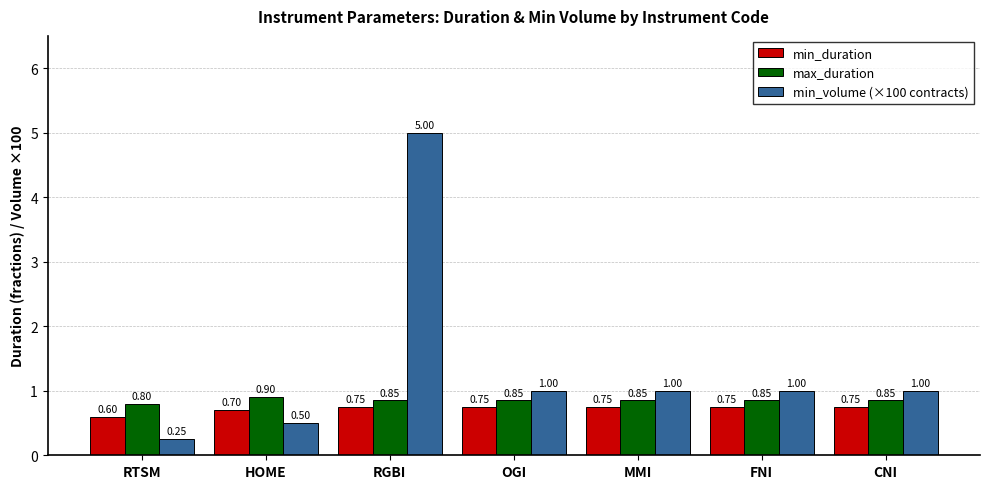

Which series has the largest total across all categories?

min_volume (×100 contracts)